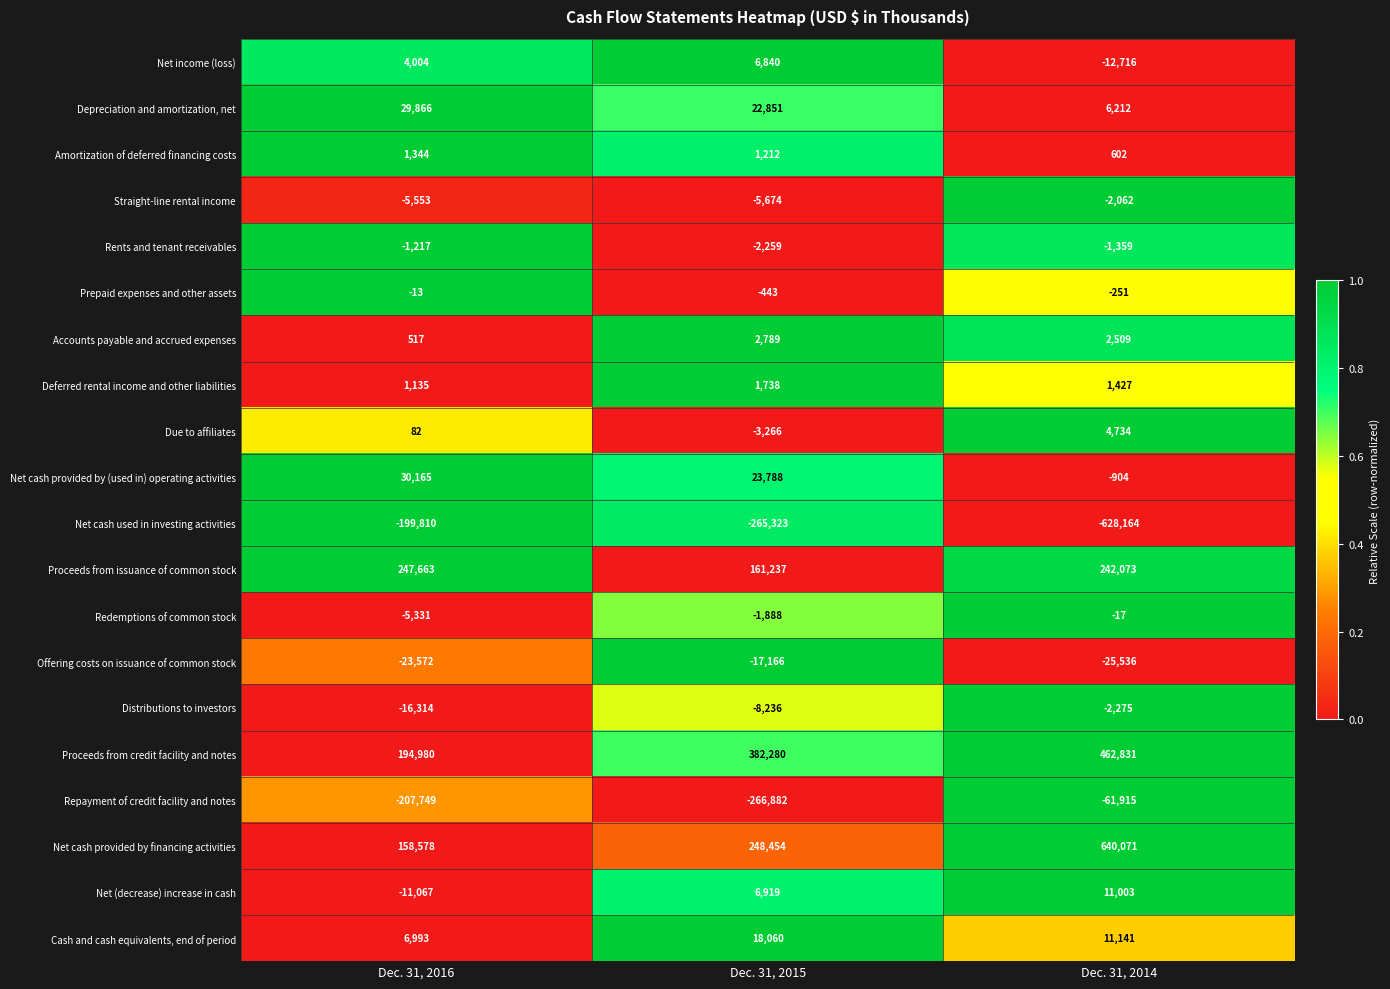

What is the spread (max minus min) of values at Dec. 31, 2014?

1268235